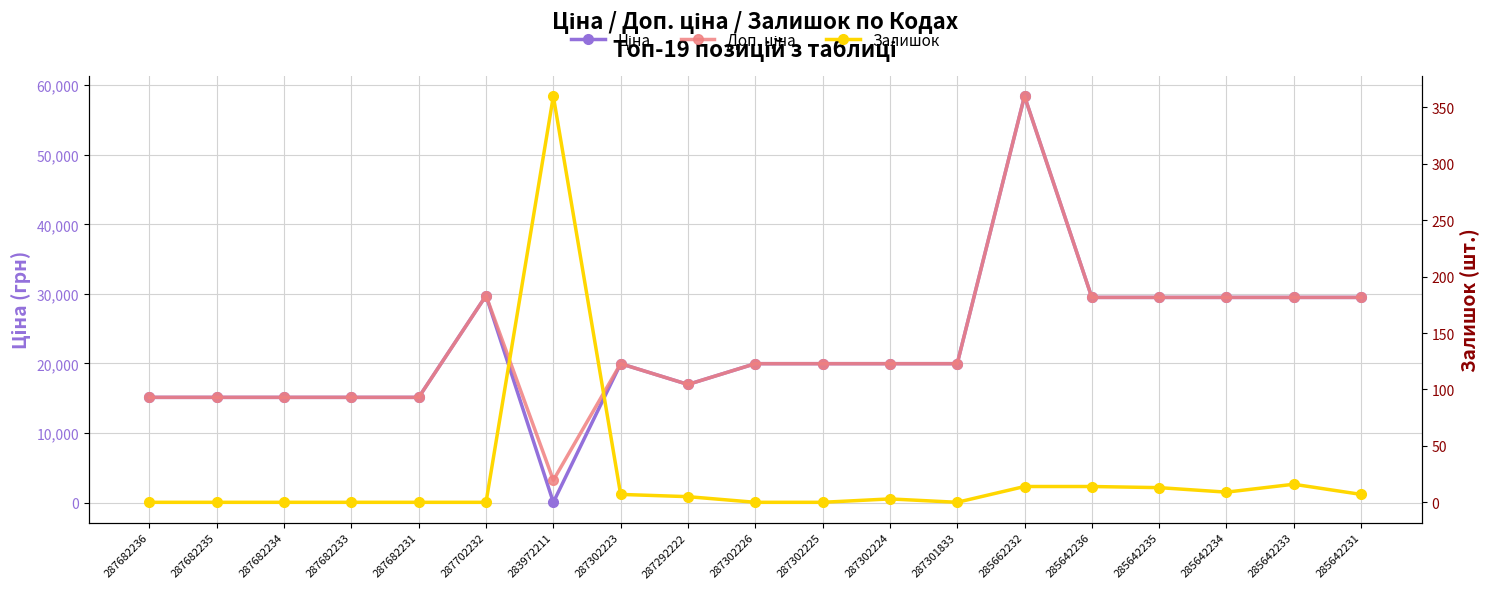

What is the sum of all Ціна values?

428060.5